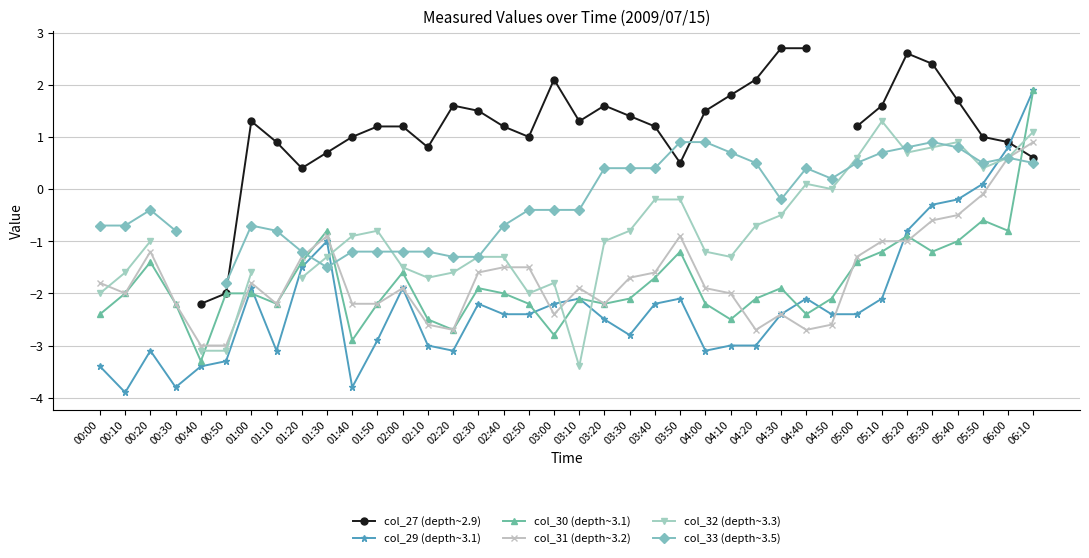

How many lines are shown in the chart?

6